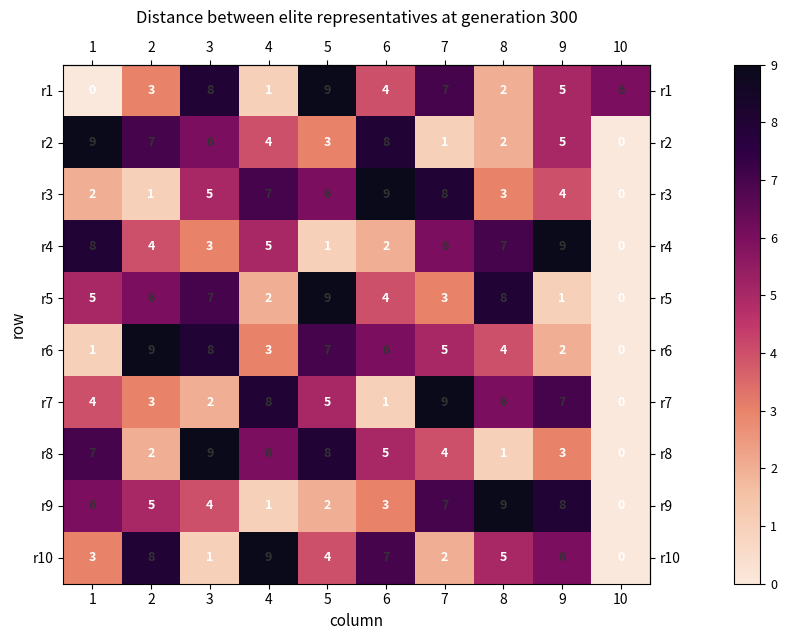

What is the greatest value displayed?

9